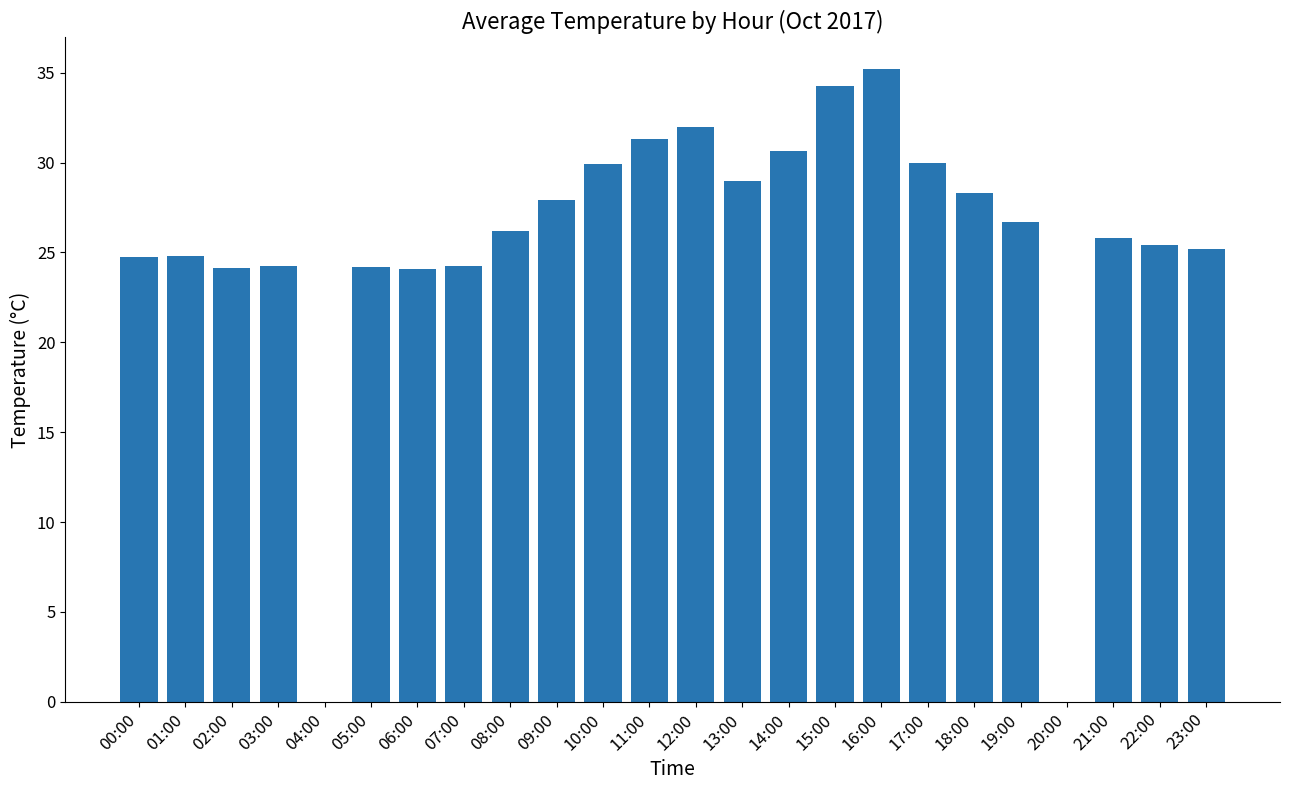

Is it true that the value at 23:00 is 25.2?

True